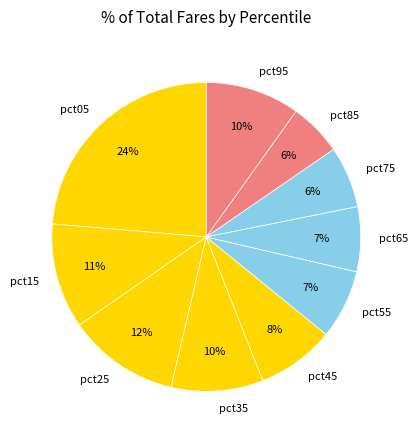

To the nearest percent, what is the combined percentage of pct85 and pct45?

14%